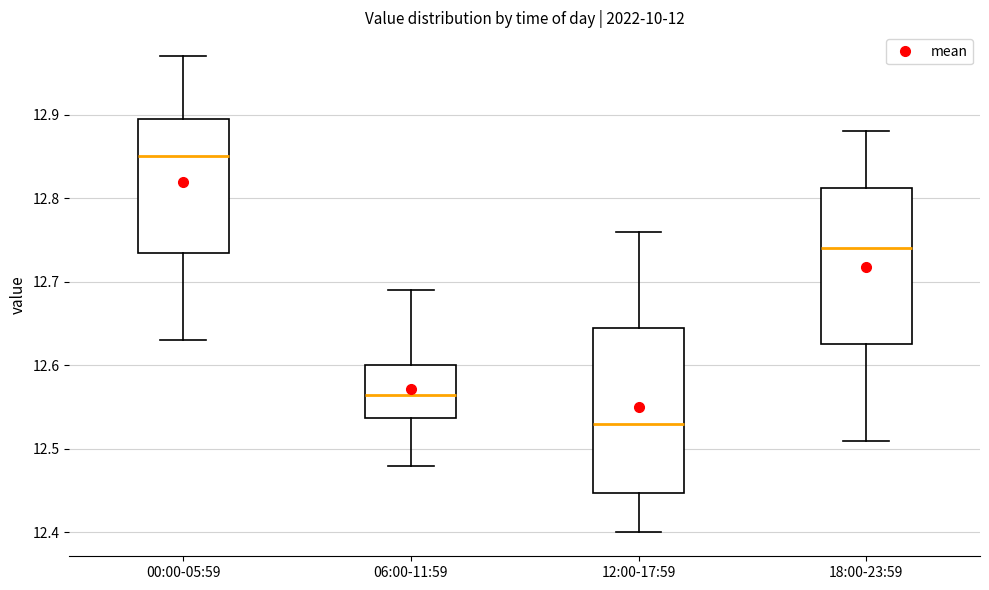

Reading left to right, read every box against the y-axis: the position of its median line, the range the box covers, and the ends of its whiskers. The values are not printed on the chart, so give them approximately, as read against the axis.

00:00-05:59: median 12.85, box 12.74 to 12.90, whiskers 12.63 to 12.97
06:00-11:59: median 12.57, box 12.54 to 12.60, whiskers 12.48 to 12.69
12:00-17:59: median 12.53, box 12.45 to 12.65, whiskers 12.40 to 12.76
18:00-23:59: median 12.74, box 12.63 to 12.81, whiskers 12.51 to 12.88